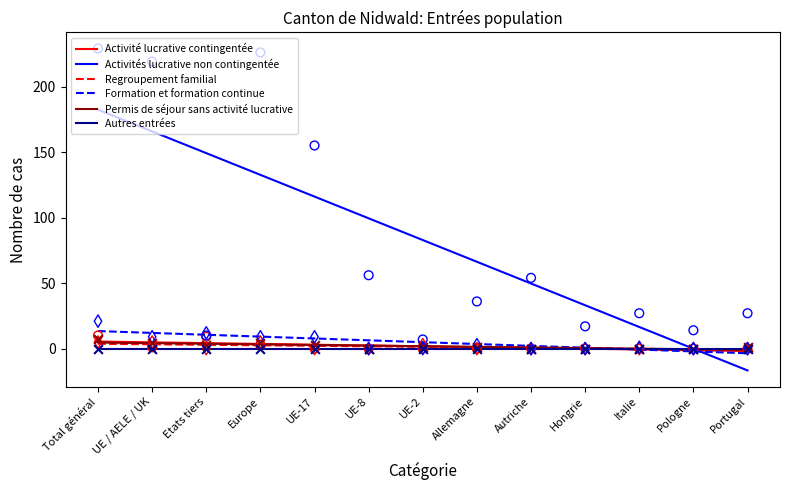

At how many categories does at least one series exceed 35?

7